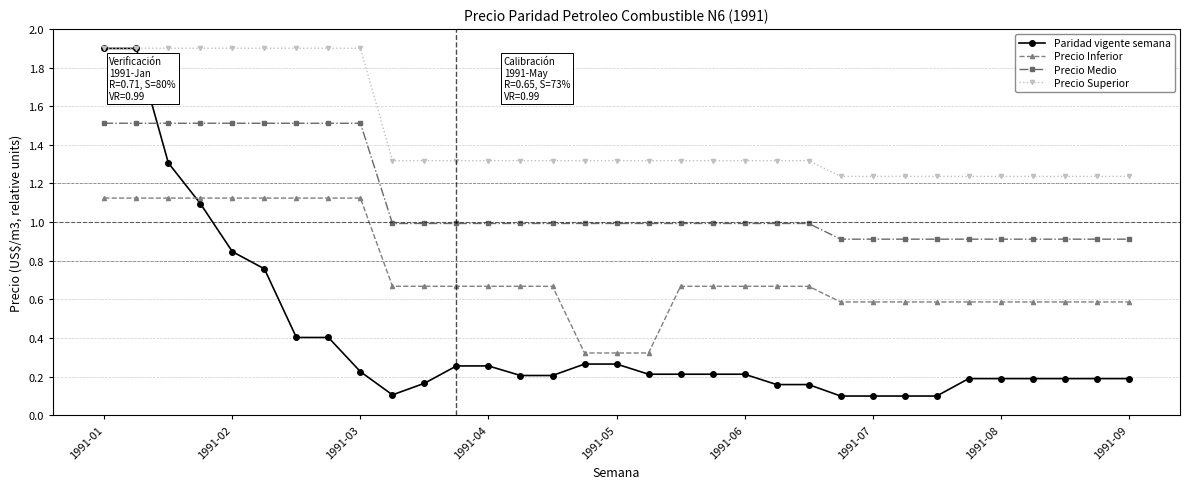

True or false: Precio Superior and Precio Medio cross at least once.

False